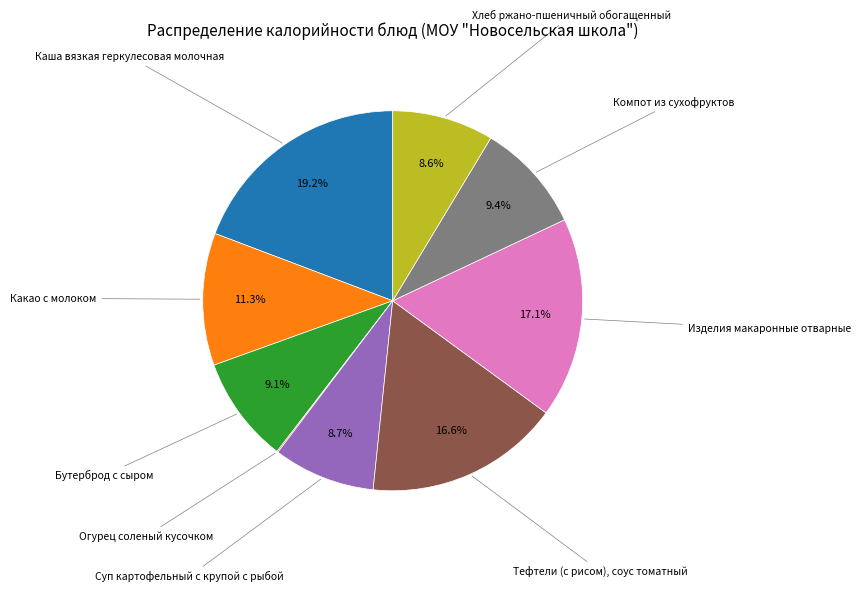

Is there a majority slice in this chart?

No